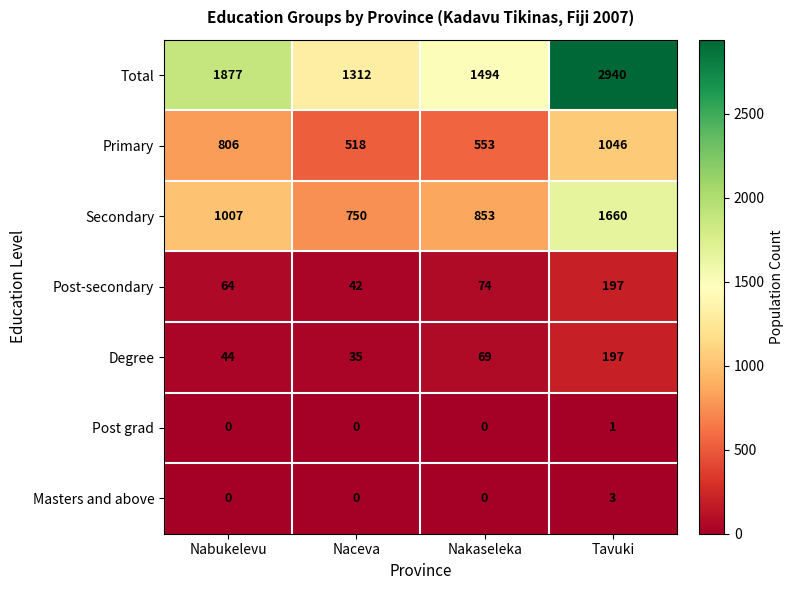

What is the maximum value for Masters and above?

3